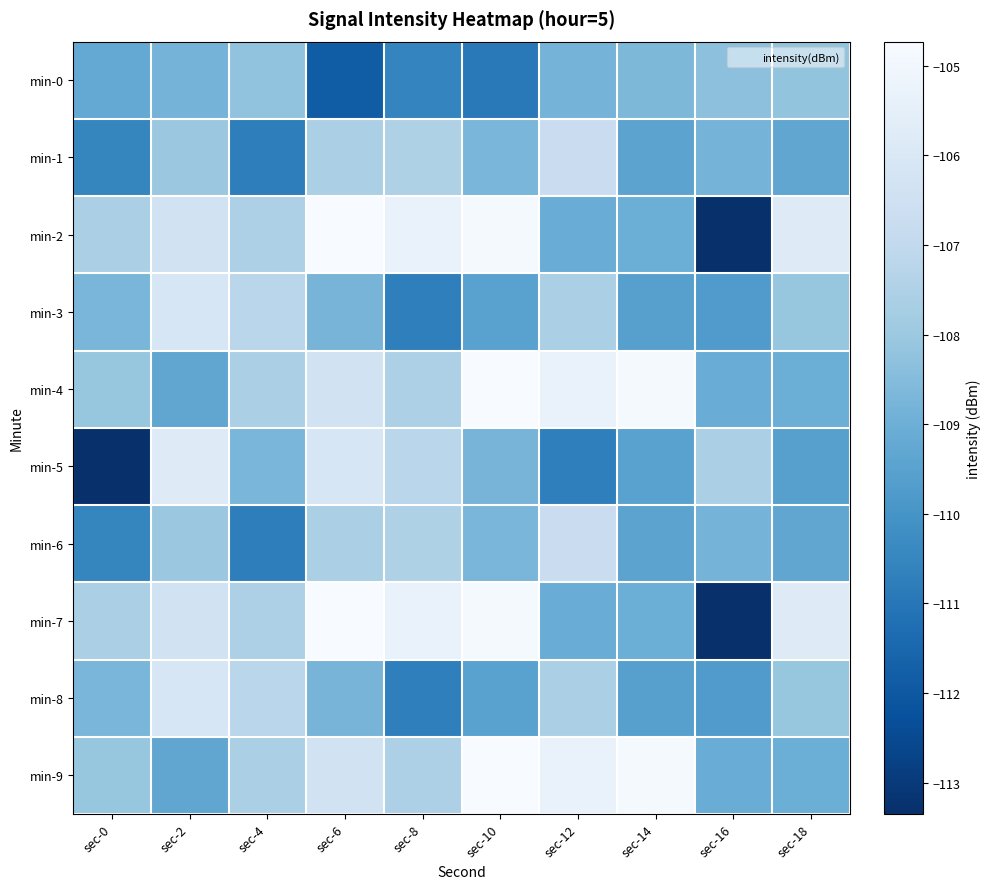

At sec-0, list the series in order from smallest to largest.

min-5, min-1, min-6, min-0, min-3, min-8, min-4, min-9, min-2, min-7